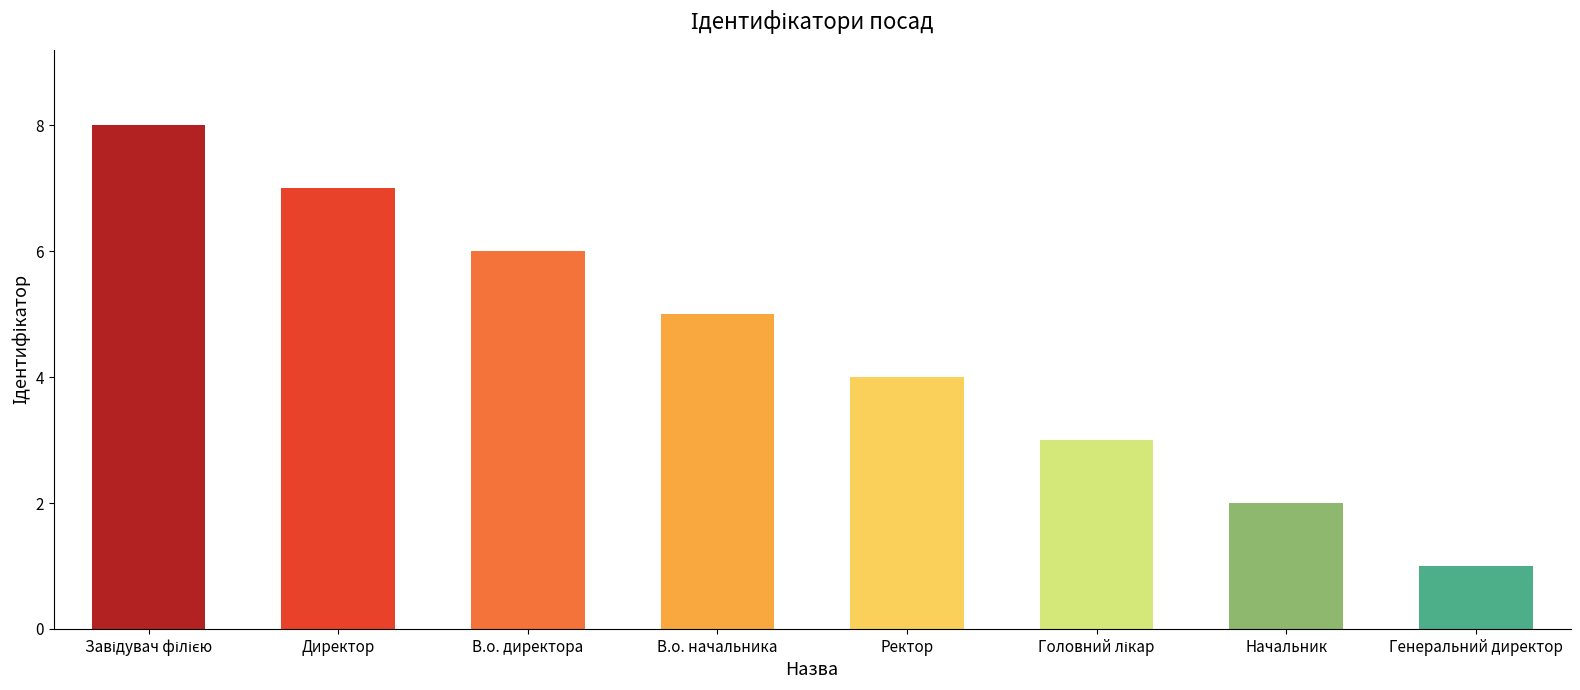

What is the maximum value shown in the chart?

8